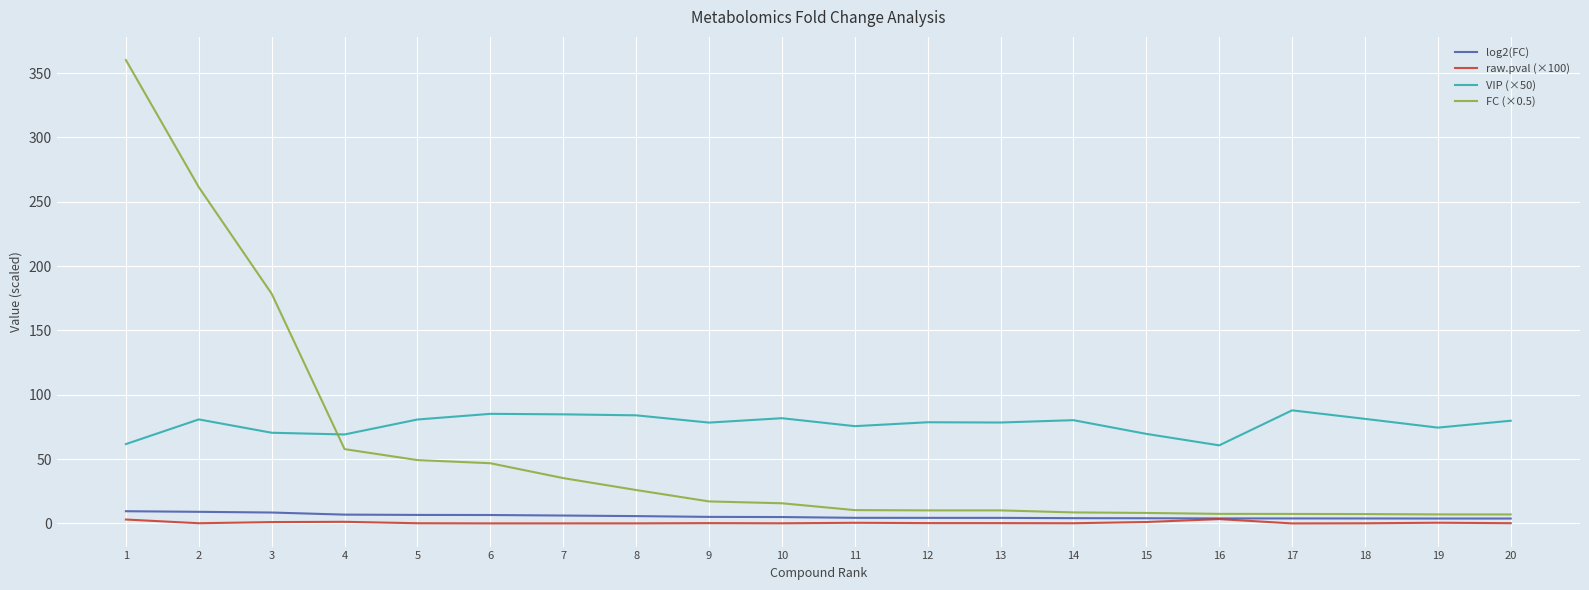

What are all the series names shown in the legend?

log2(FC), raw.pval (×100), VIP (×50), FC (×0.5)